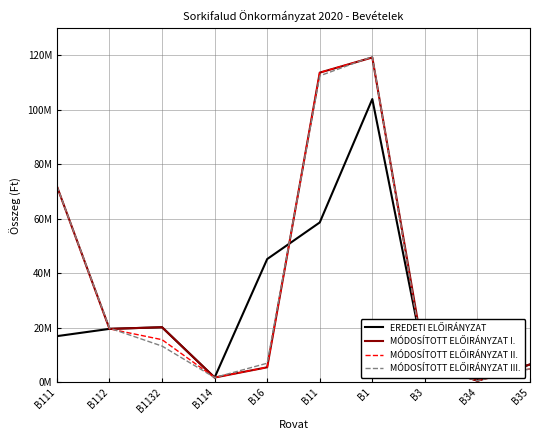

What is the value of the MÓDOSÍTOTT ELŐIRÁNYZAT III. point at the 3rd from the left?

13341849